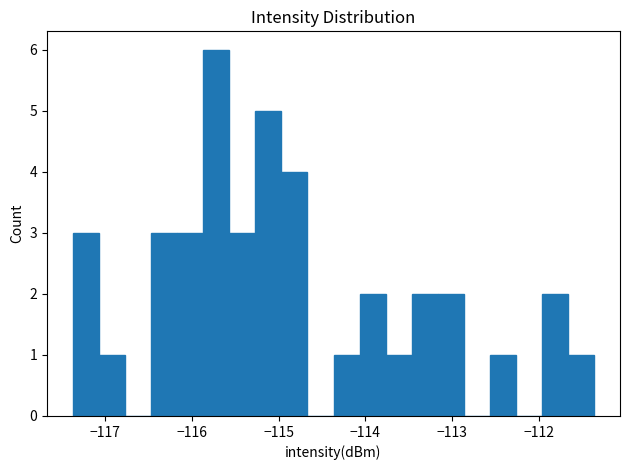

Around what value on the x-axis is the tallest bar? Give the approximate position of its centre, as read against the axis.

-115.7